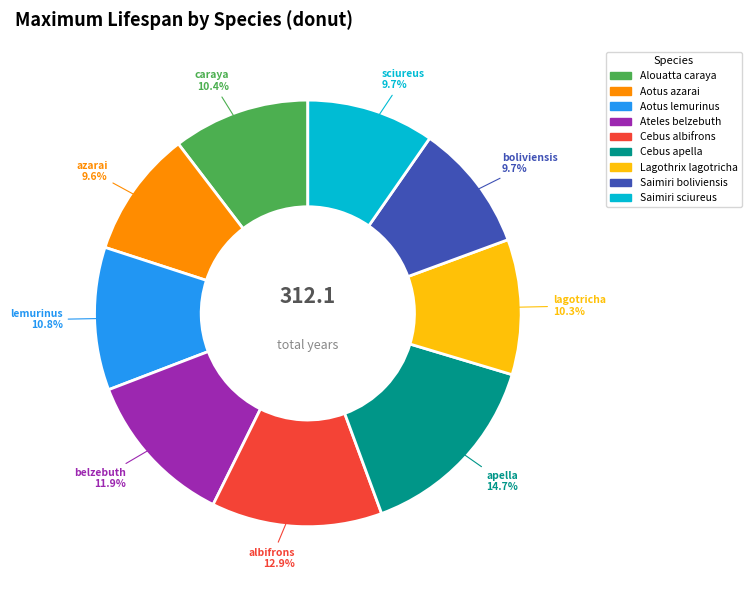

Does any single category account for the majority?

No